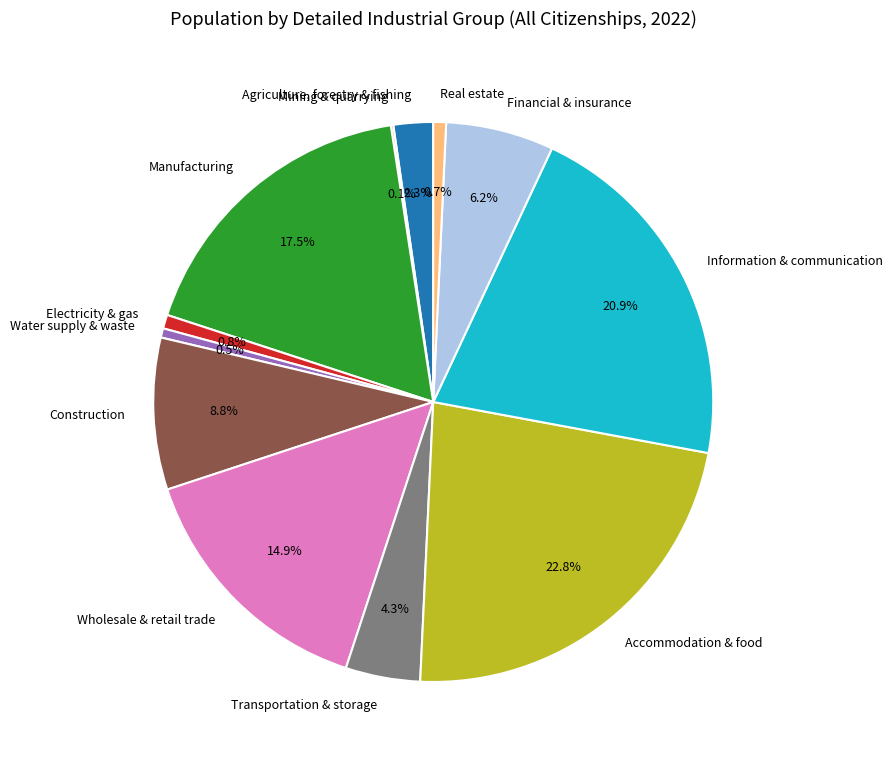

Approximately how many times larger is the value at Agriculture, forestry & fishing compared to Financial & insurance?

0.4